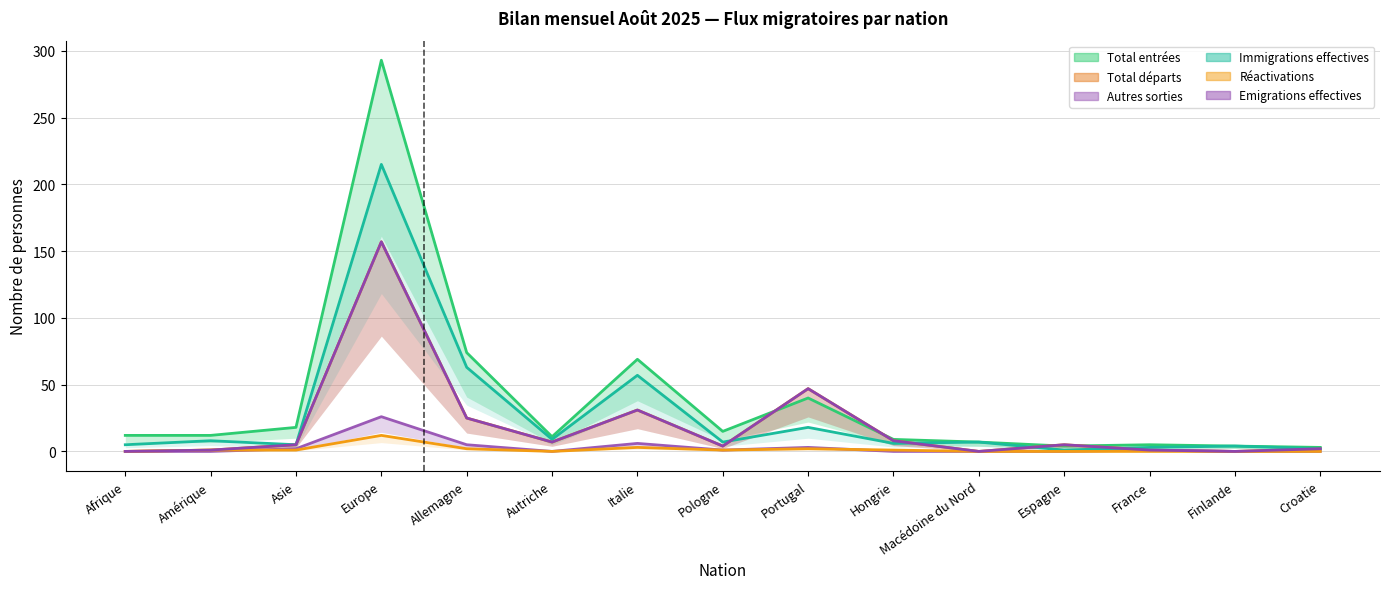

Which series has the largest total across all categories?

Total entrées